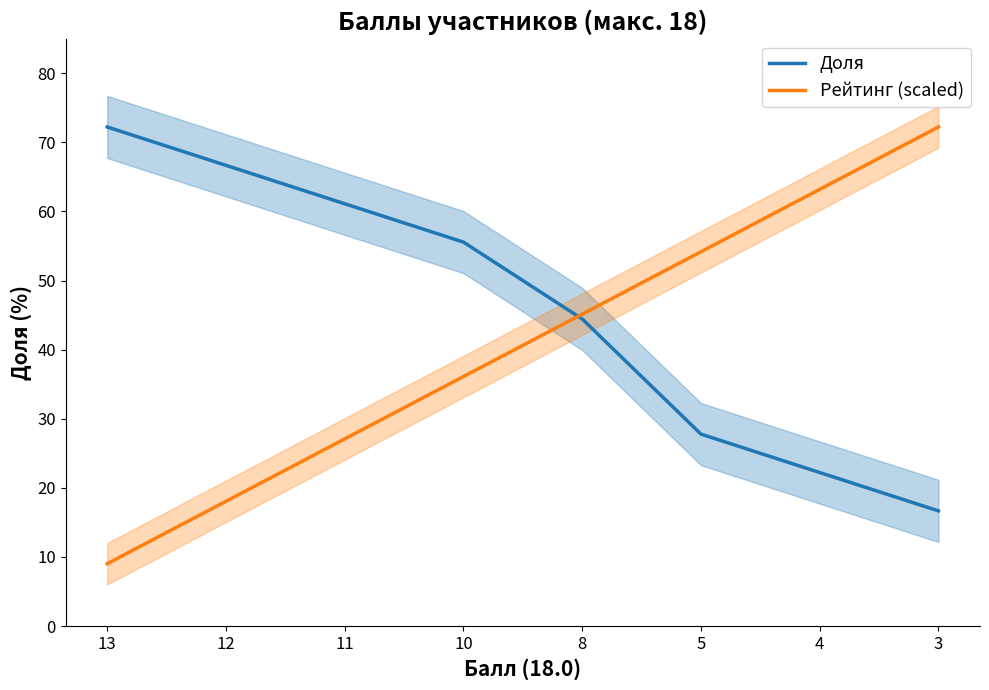

What is the minimum value shown in the chart?

9.0